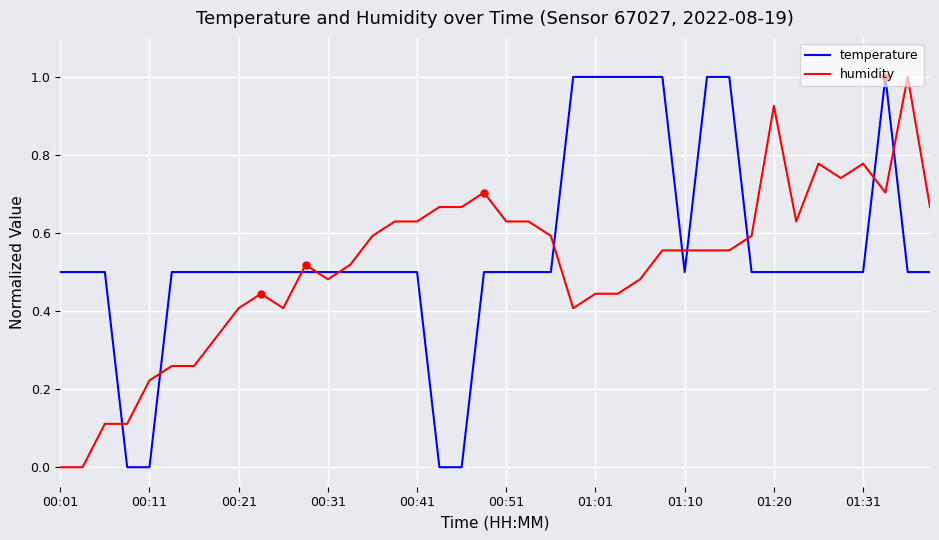

What is the maximum value for temperature?

1.0